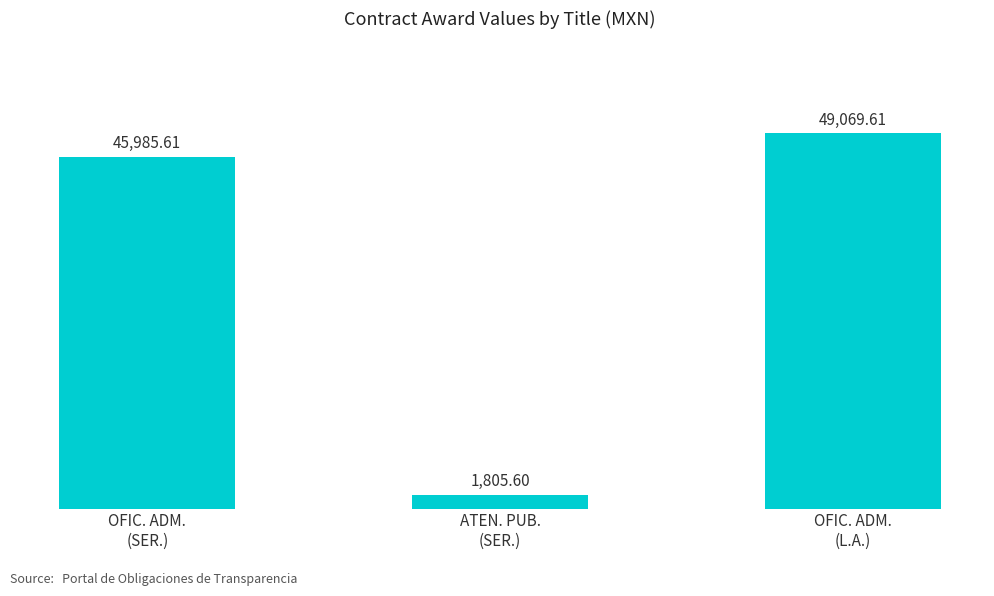

What is the sum of all values?

96860.8